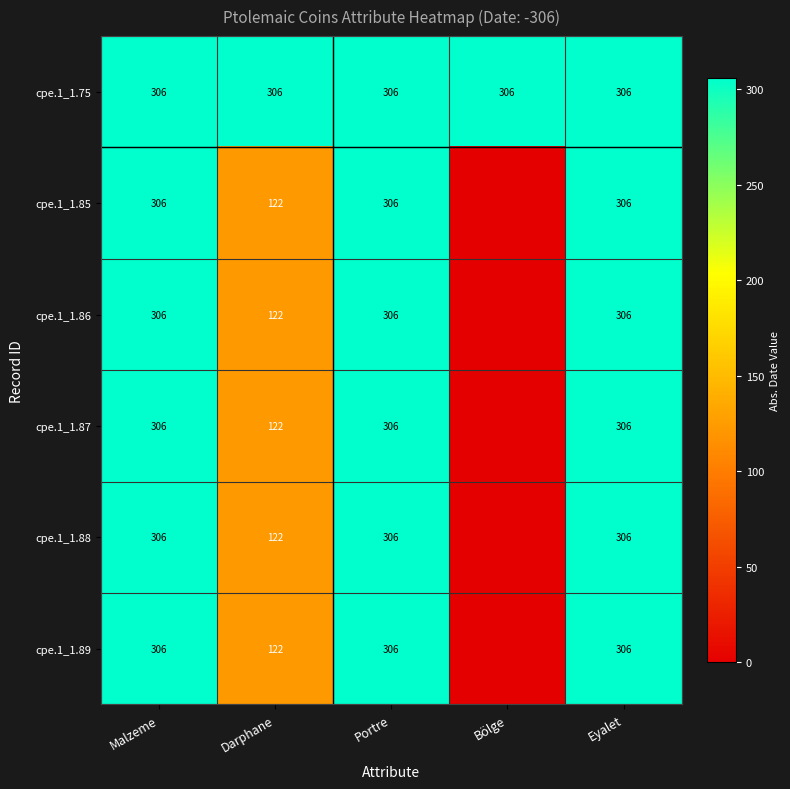

Which has a higher value, Bölge or Darphane?

Bölge